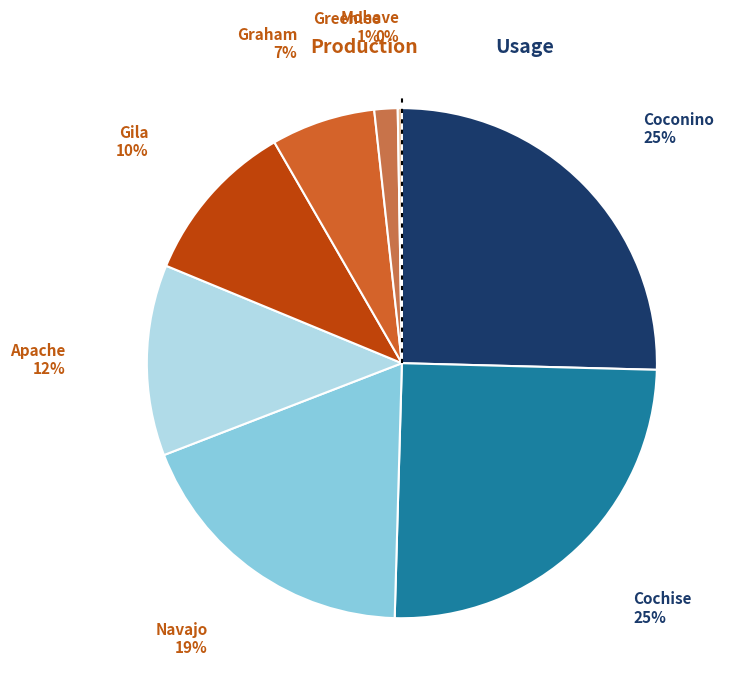

Is there a majority slice in this chart?

No